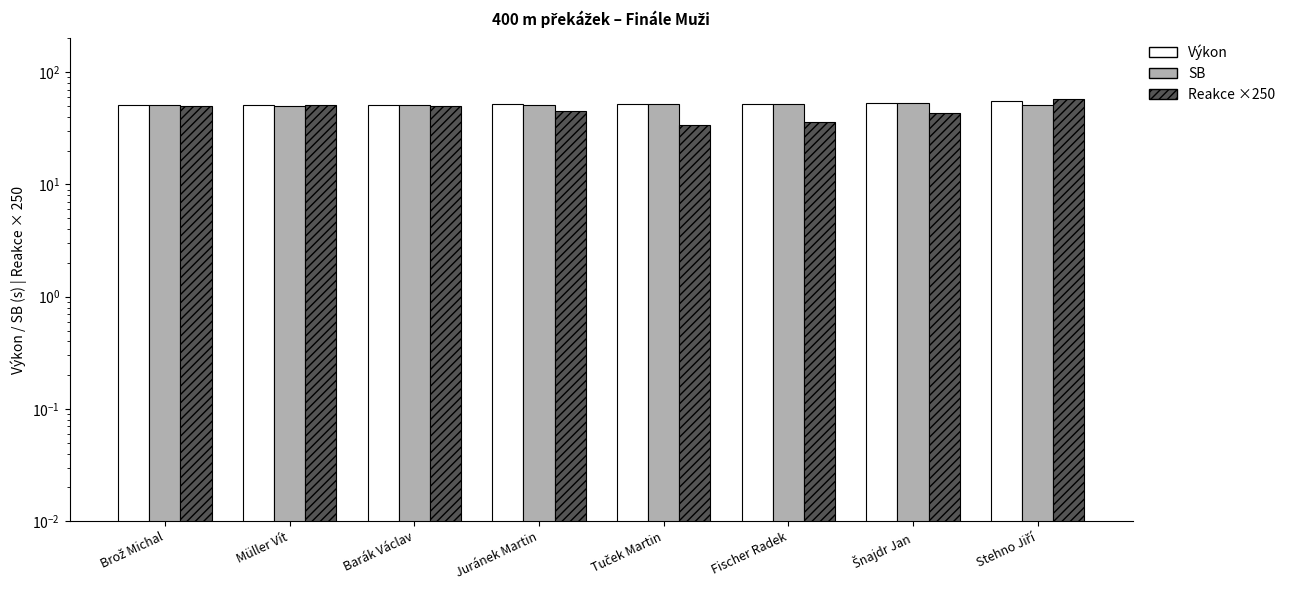

Which category has the lowest value in the Výkon series?

Brož Michal